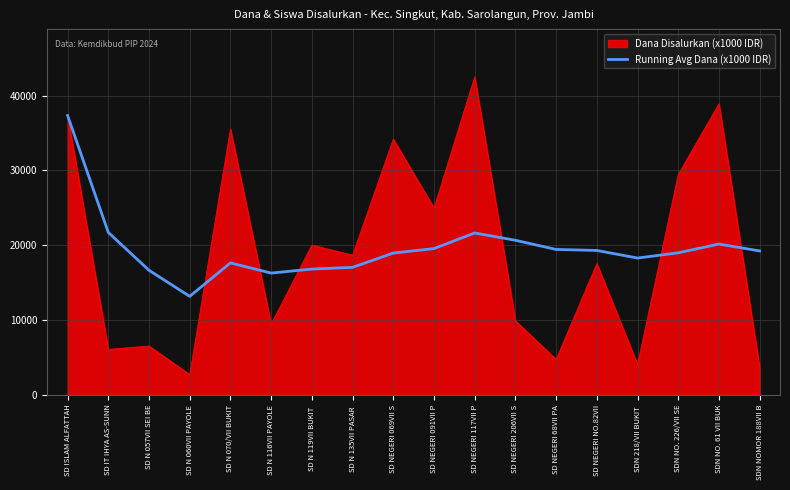

How many series are shown in this chart?

2